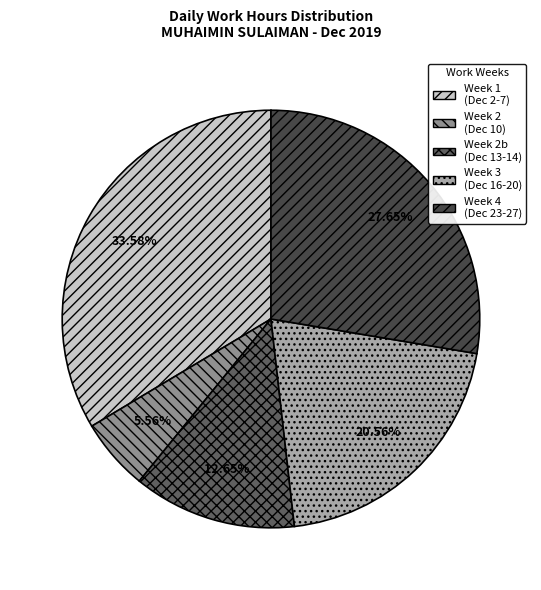

Is there a majority slice in this chart?

No